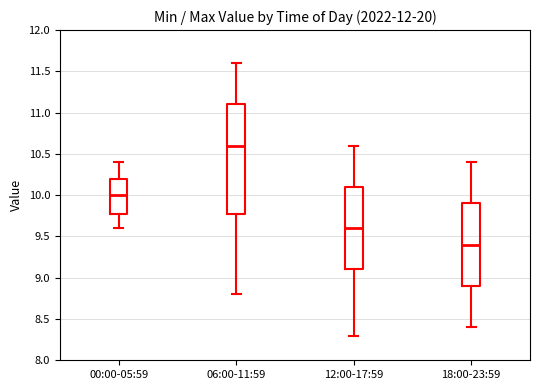

Reading left to right, read every box against the y-axis: the position of its median line, the range the box covers, and the ends of its whiskers. The values are not printed on the chart, so give them approximately, as read against the axis.

00:00-05:59: median 10.0, box 9.8 to 10.2, whiskers 9.6 to 10.4
06:00-11:59: median 10.6, box 9.8 to 11.1, whiskers 8.8 to 11.6
12:00-17:59: median 9.6, box 9.1 to 10.1, whiskers 8.3 to 10.6
18:00-23:59: median 9.4, box 8.9 to 9.9, whiskers 8.4 to 10.4